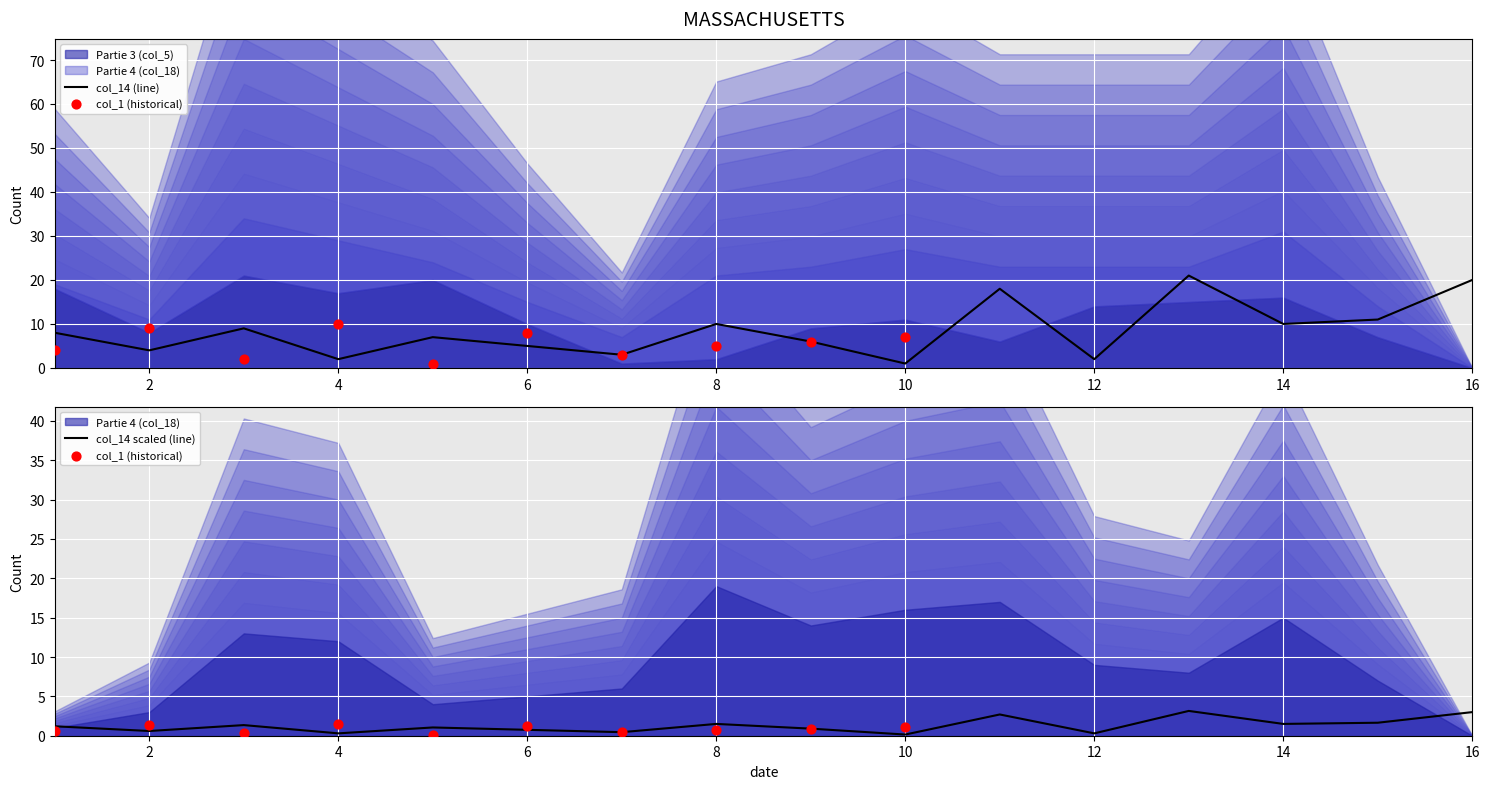

Which series reaches the minimum Y coordinate?

Partie 3 (col_5)